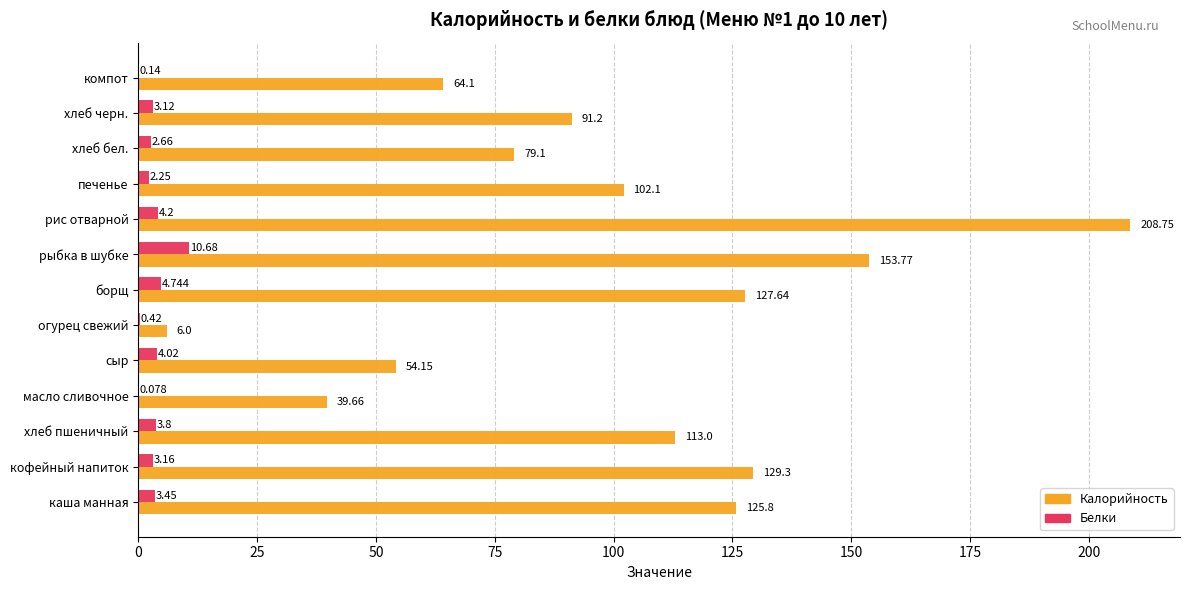

Which series has the largest total across all categories?

Калорийность